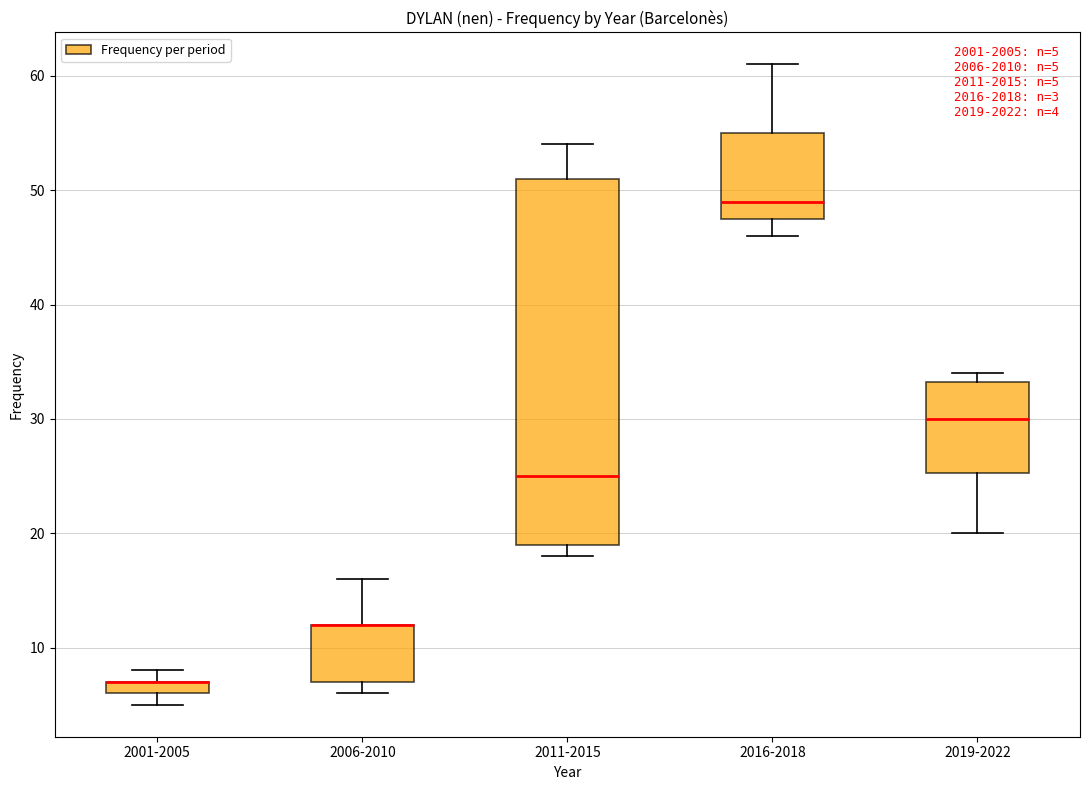

Which box is the tallest, from its lower edge to its upper edge?

2011-2015